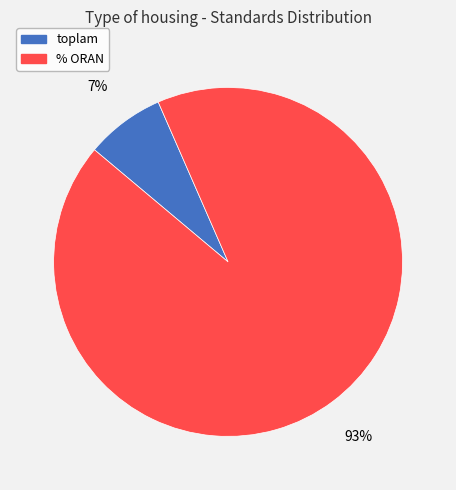

How many segments does this pie chart have?

2